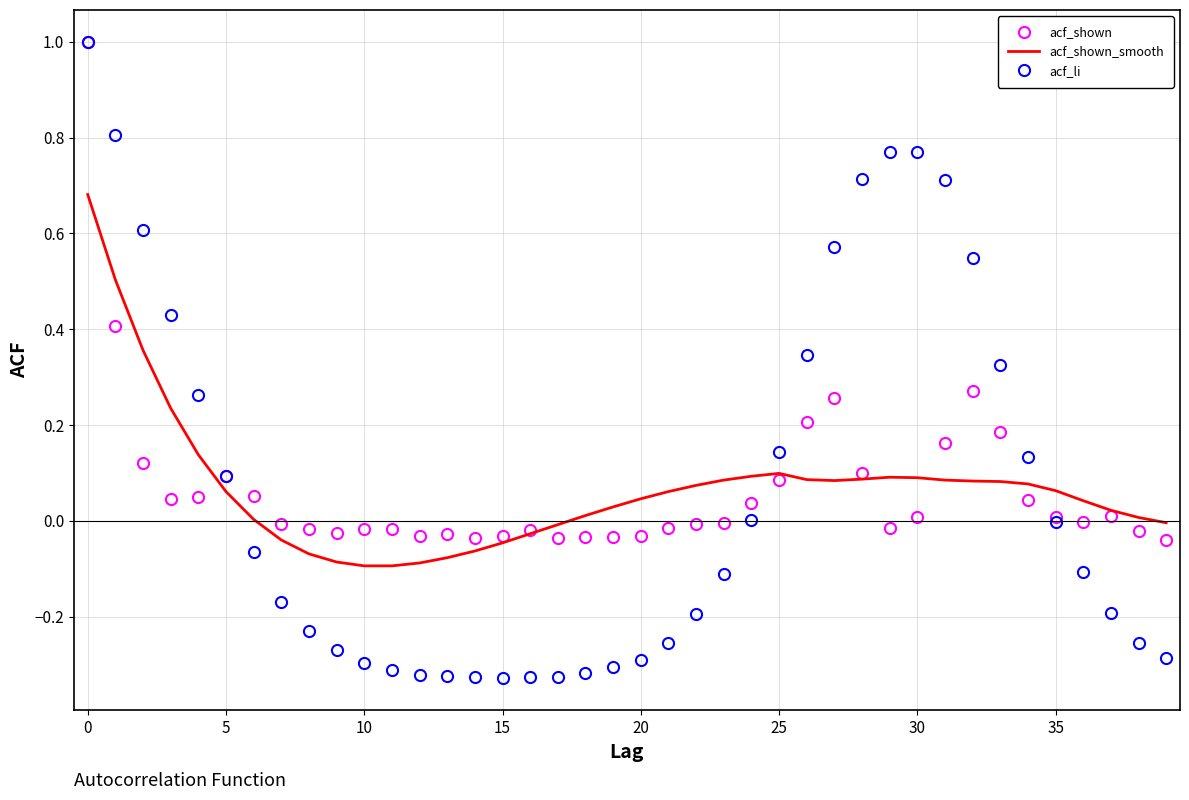

What is the highest value of the acf_li series?

1.0